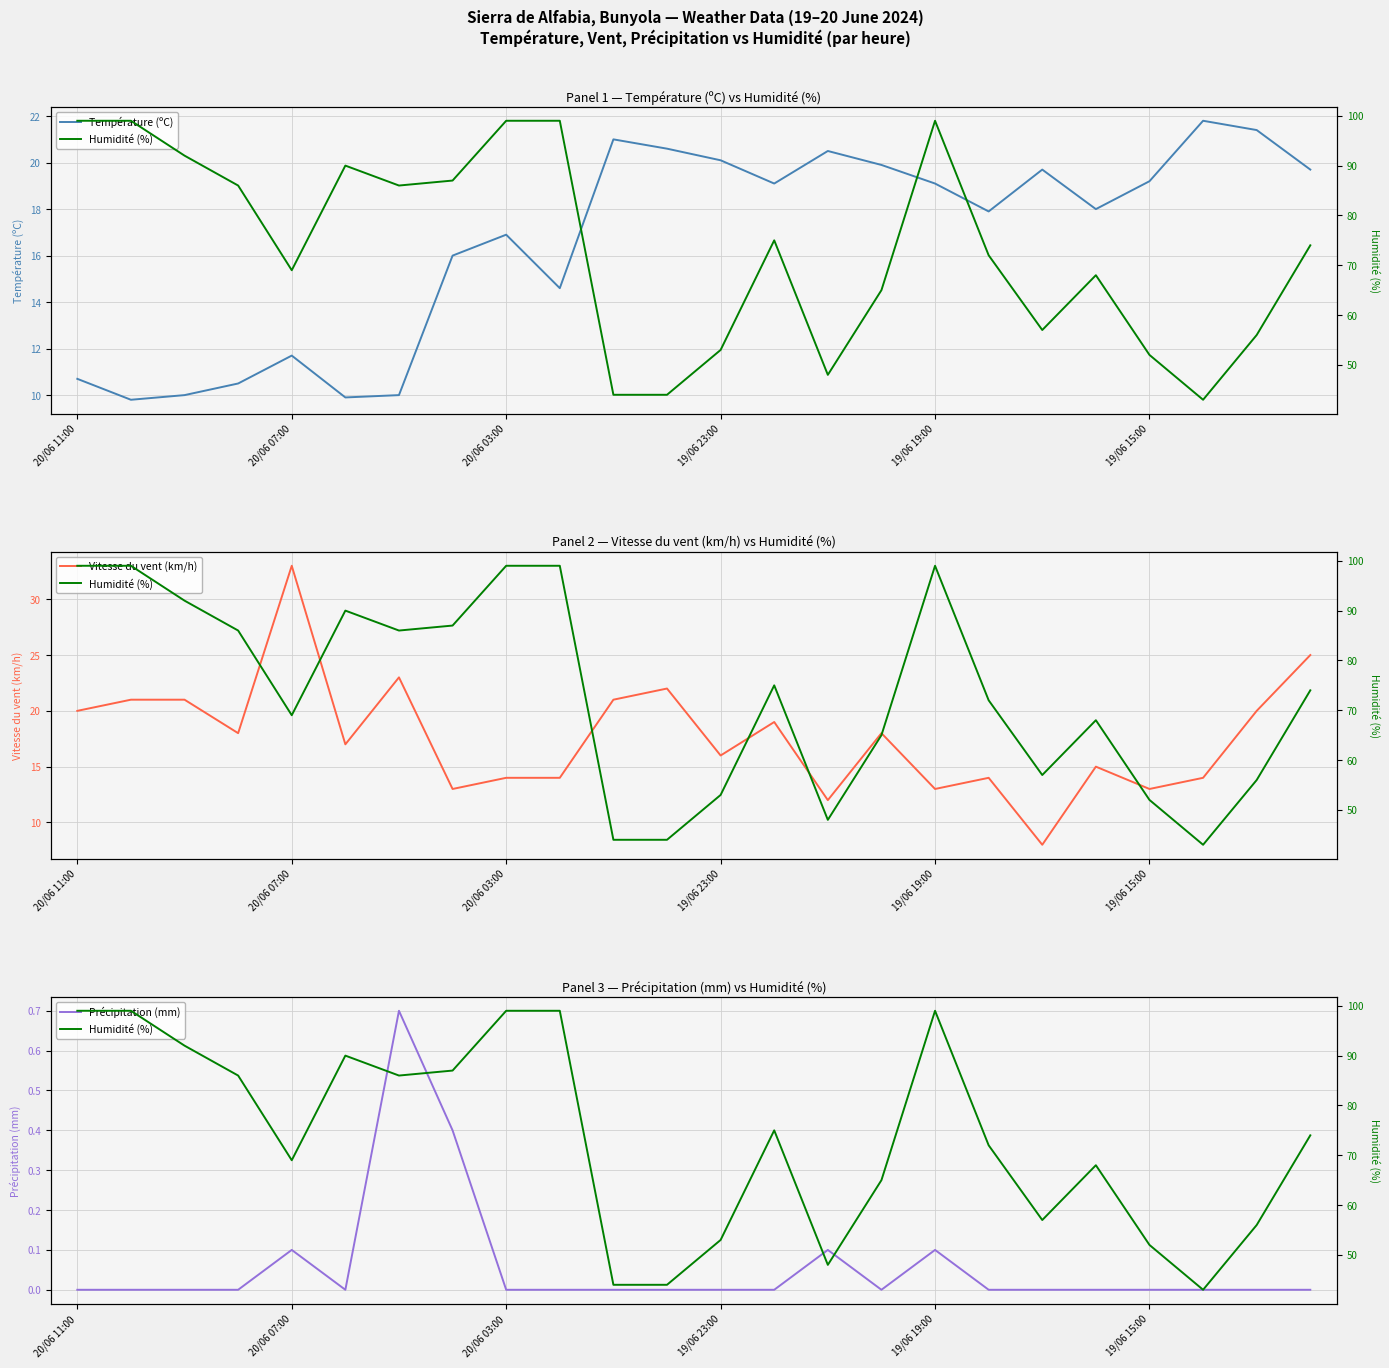

What are all the series names shown in the legend?

Température (ºC), Vitesse du vent (km/h), Précipitation (mm), Humidité (%)